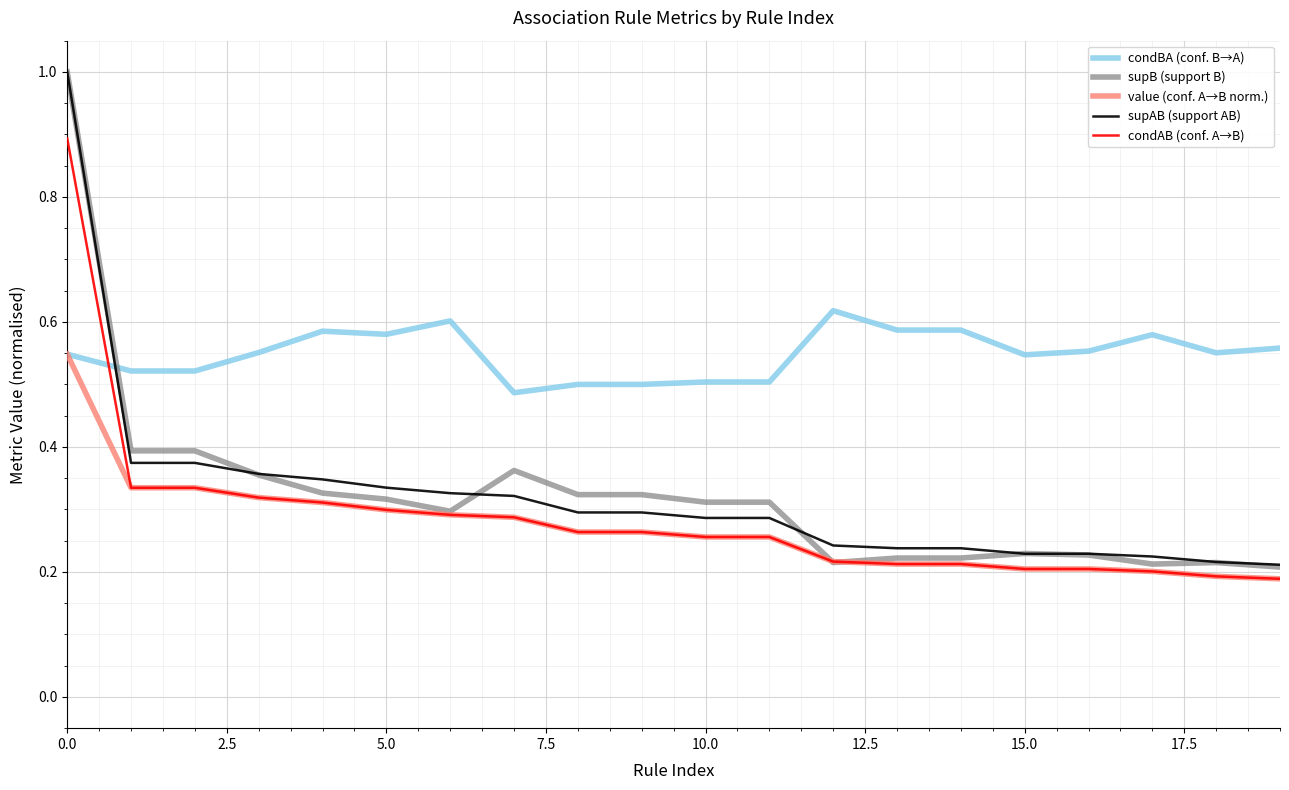

Does the chart display data point markers on the line(s)?

No